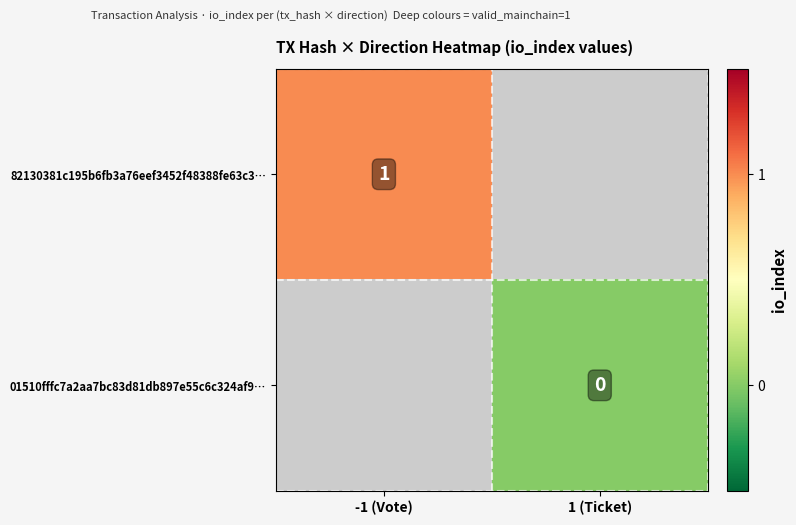

The value of 82130381c195b6fb3a76eef3452f48388fe63c3… at -1 (Vote) is 1. True or false?

True